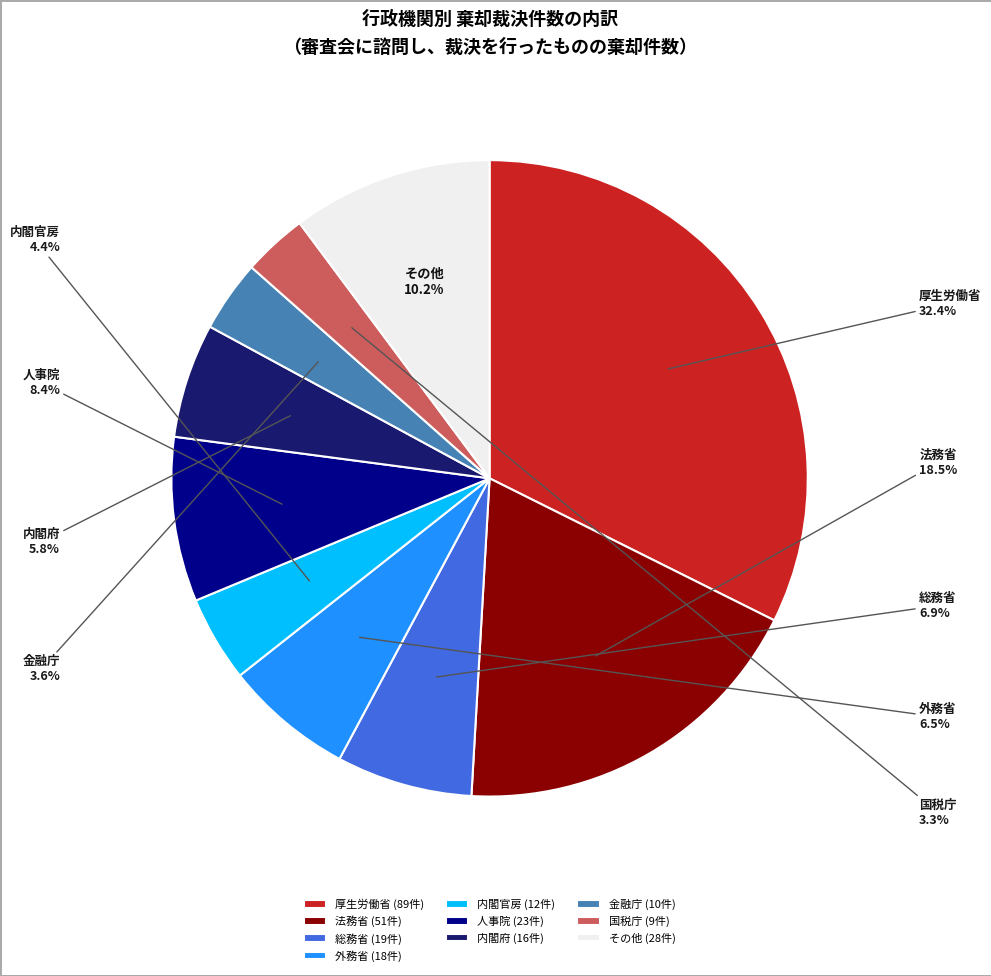

Which has a higher value, 国税庁 or 厚生労働省?

厚生労働省